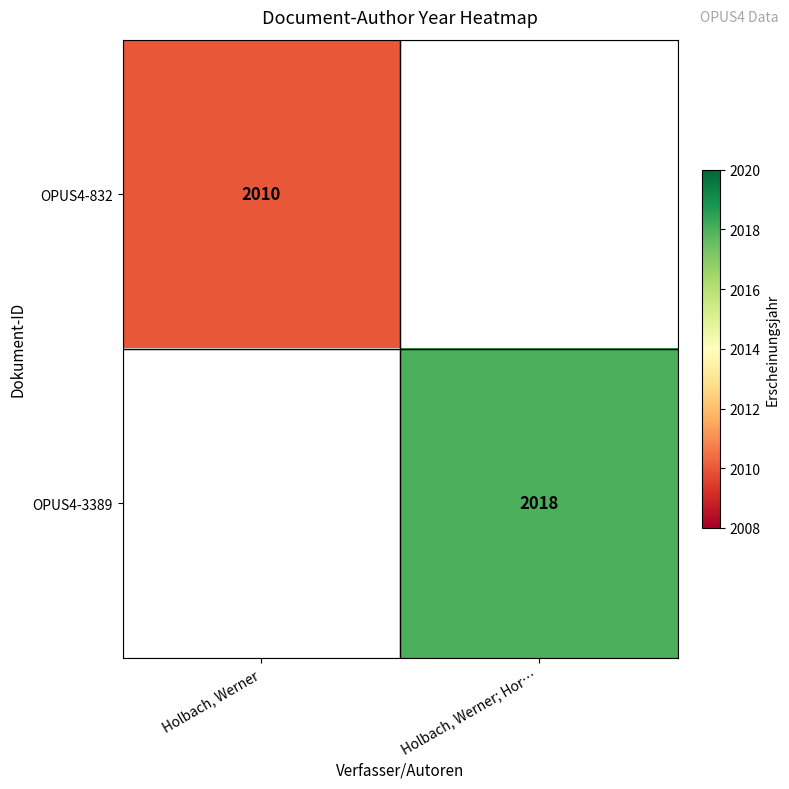

Between Holbach, Werner; Hor… and Holbach, Werner, which is larger?

Holbach, Werner